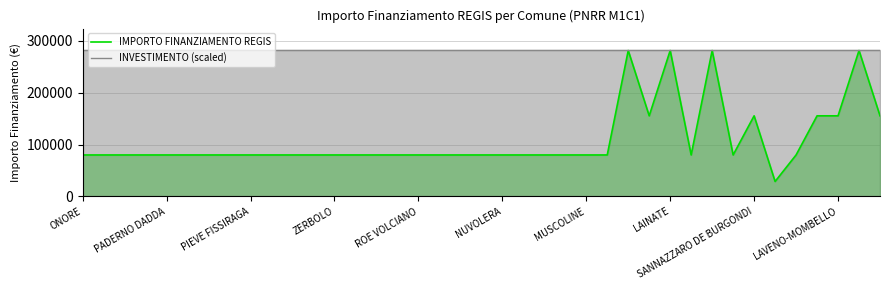

Reading right to left, transcribe all the data shown in this chart.

IMPORTO FINANZIAMENTO REGIS: 155234	280932	155234	155234	79922	28902	155234	79922	280932	79922	280932	155234	280932	79922	79922	79922	79922	79922	79922	79922	79922	79922	79922	79922	79922	79922	79922	79922	79922	79922	79922	79922	79922	79922	79922	79922	79922	79922	79922
INVESTIMENTO (scaled): 280932	280932	280932	280932	280932	280932	280932	280932	280932	280932	280932	280932	280932	280932	280932	280932	280932	280932	280932	280932	280932	280932	280932	280932	280932	280932	280932	280932	280932	280932	280932	280932	280932	280932	280932	280932	280932	280932	280932